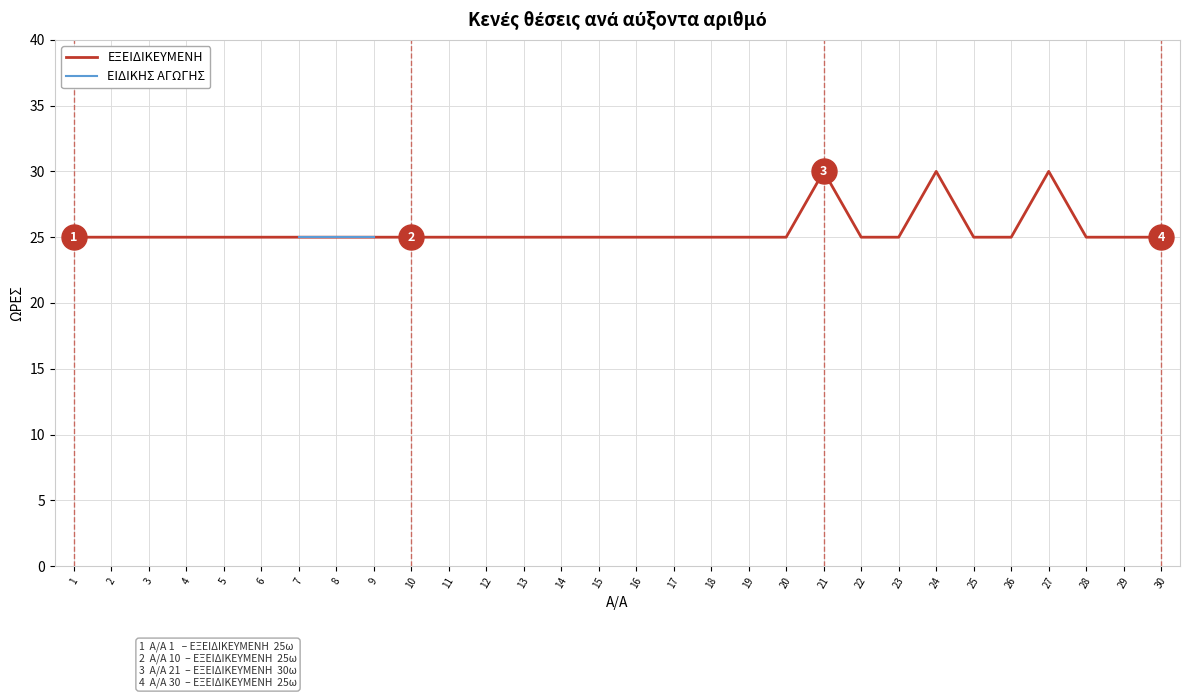

At which label is ΕΞΕΙΔΙΚΕΥΜΕΝΗ closest to 27?

1